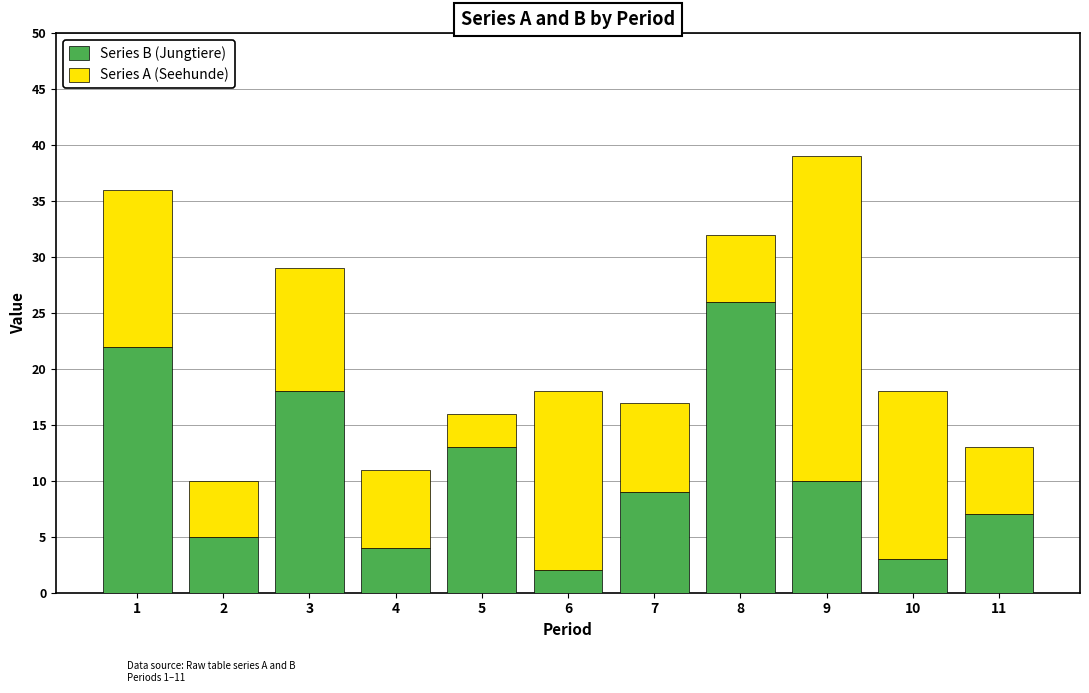

What is the maximum value for Series B (Jungtiere)?

26